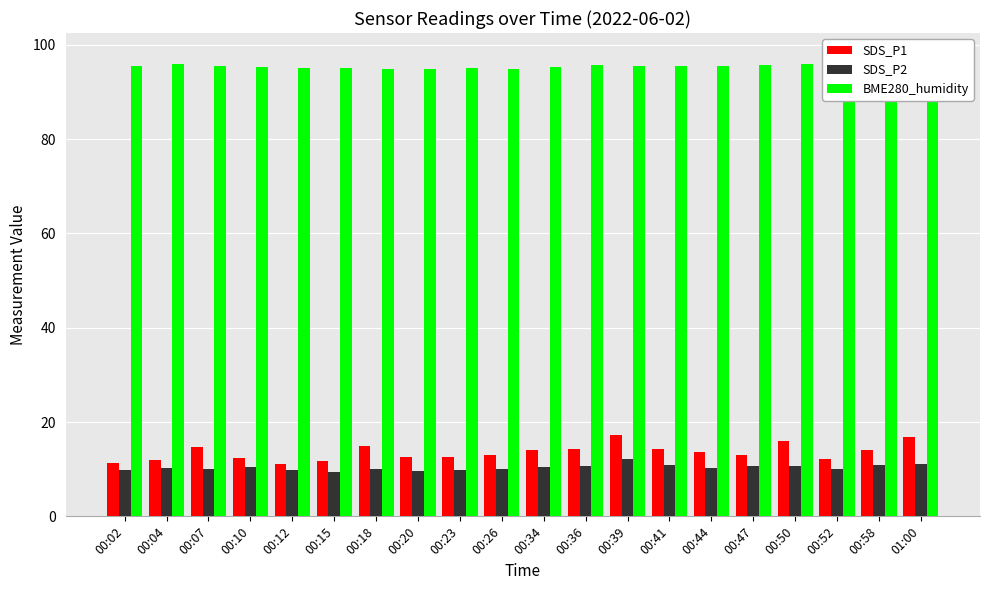

What is the value of the SDS_P2 bar at the 20th from the left?

11.2